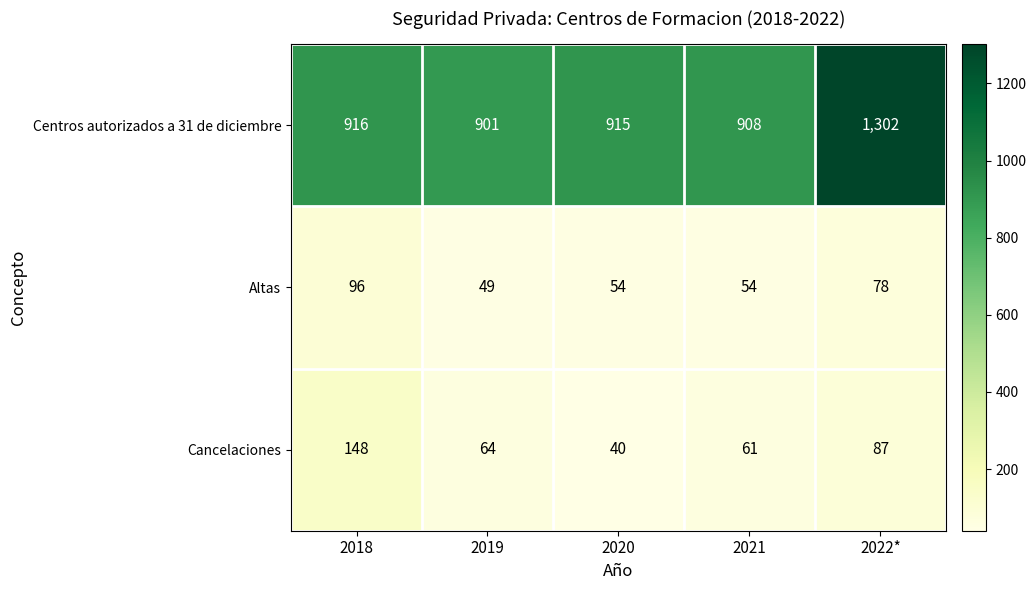

What is the average value of the Cancelaciones series?

80